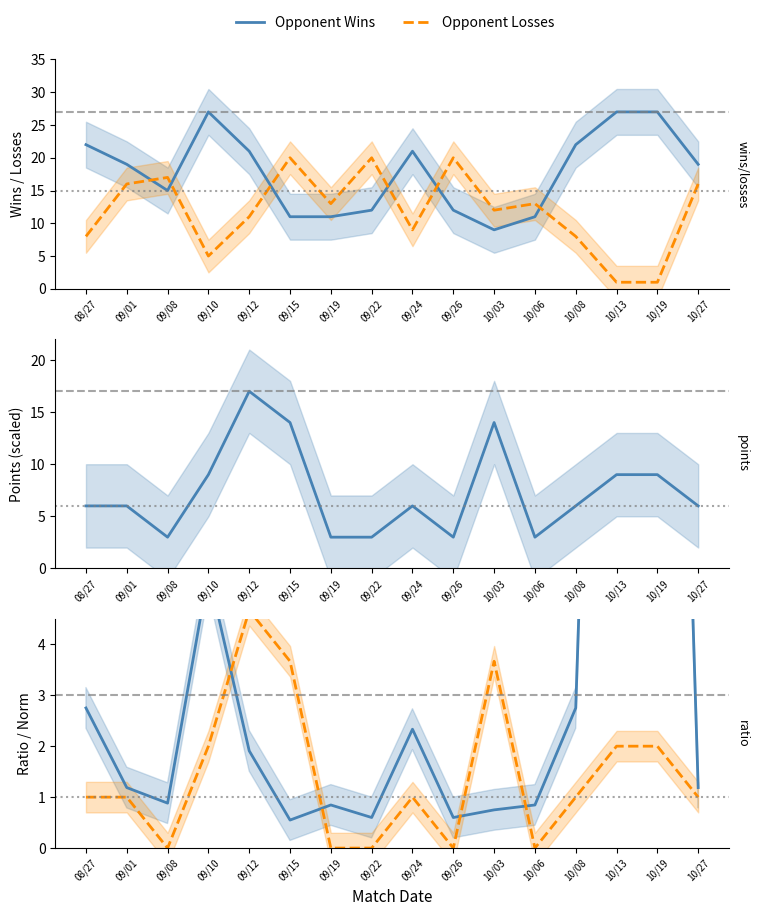

At which label is Points (normalized) closest to 2?

09/10